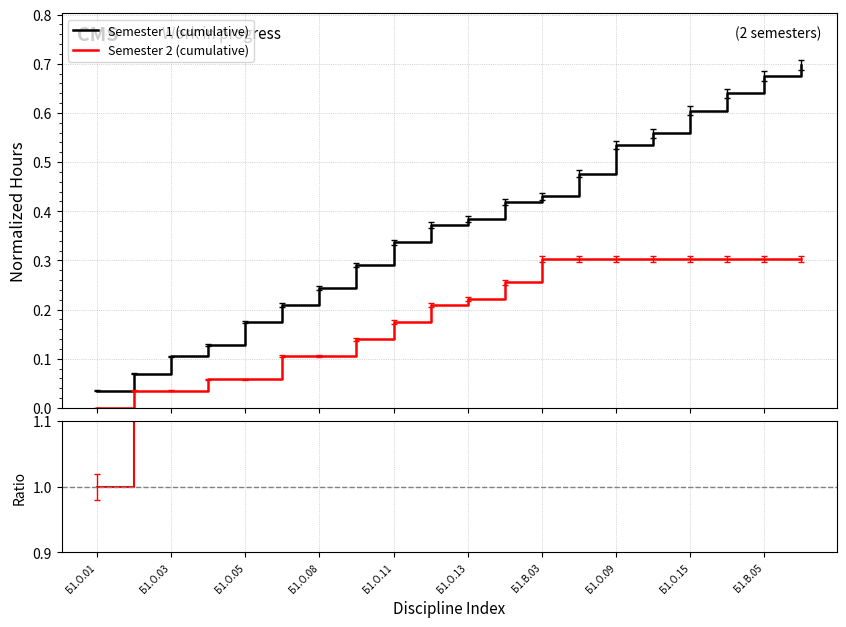

What is the value of the Ratio S1/S2 point at the 4th from the left?

2.2